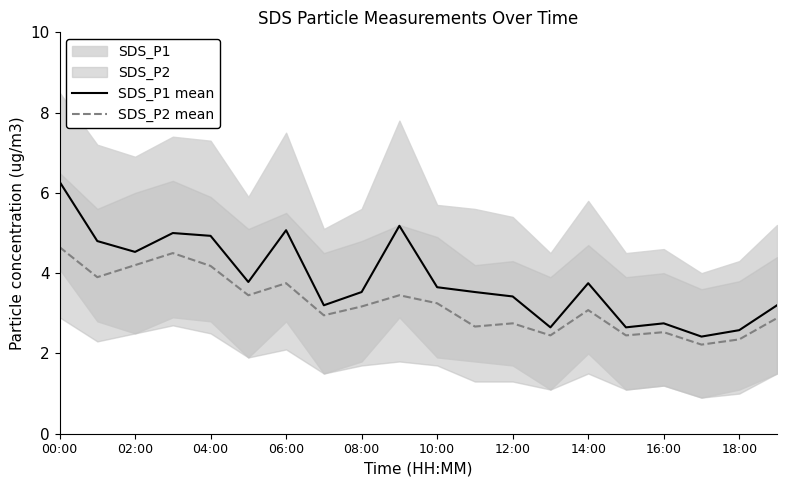

Is it true that SDS_P1 mean equals 1.5 at 00:00?

False